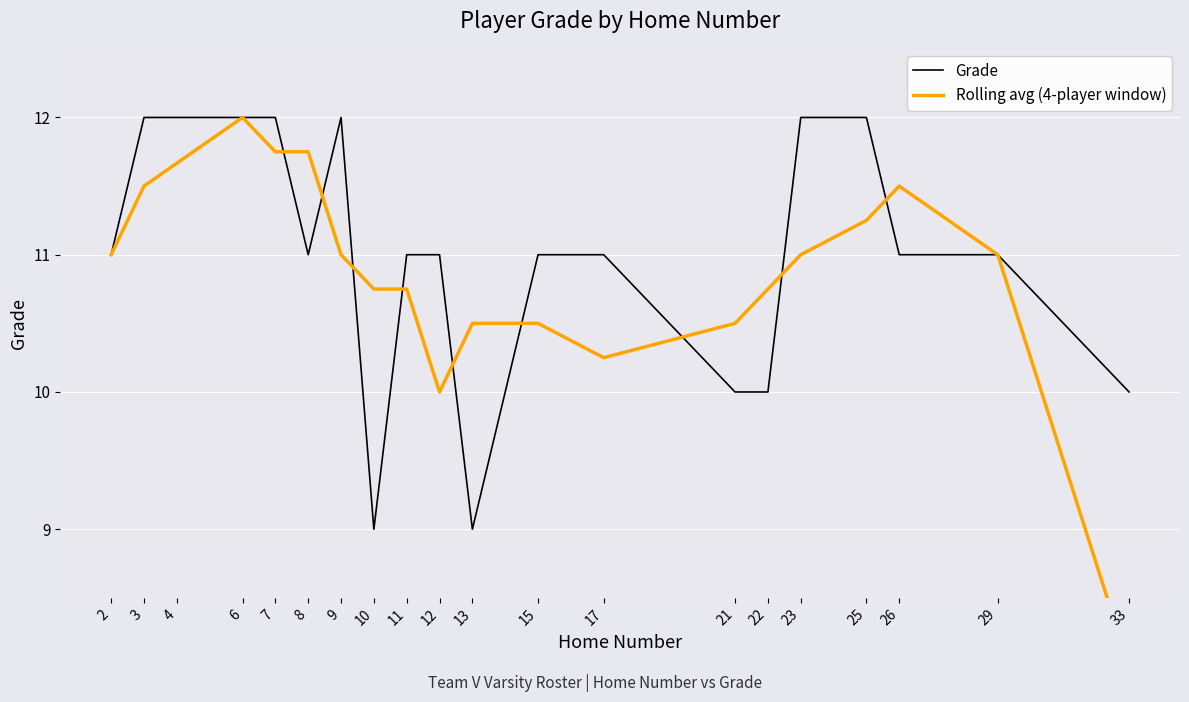

Which series has the widest spread of values?

Rolling avg (4-player window)